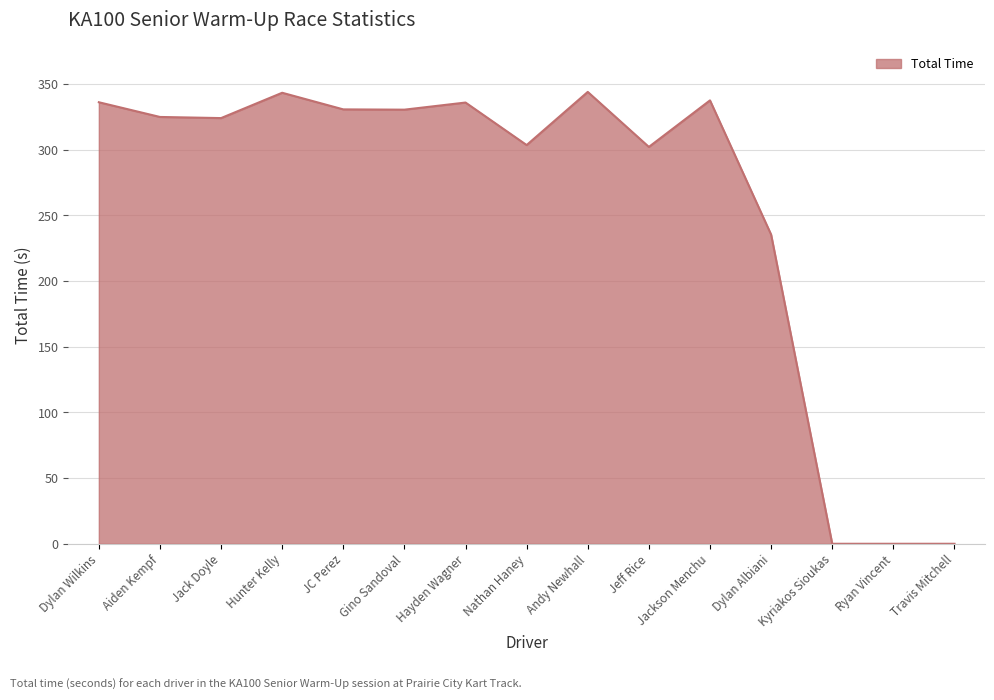

Is it true that the value at Gino Sandoval is 330.5?

True